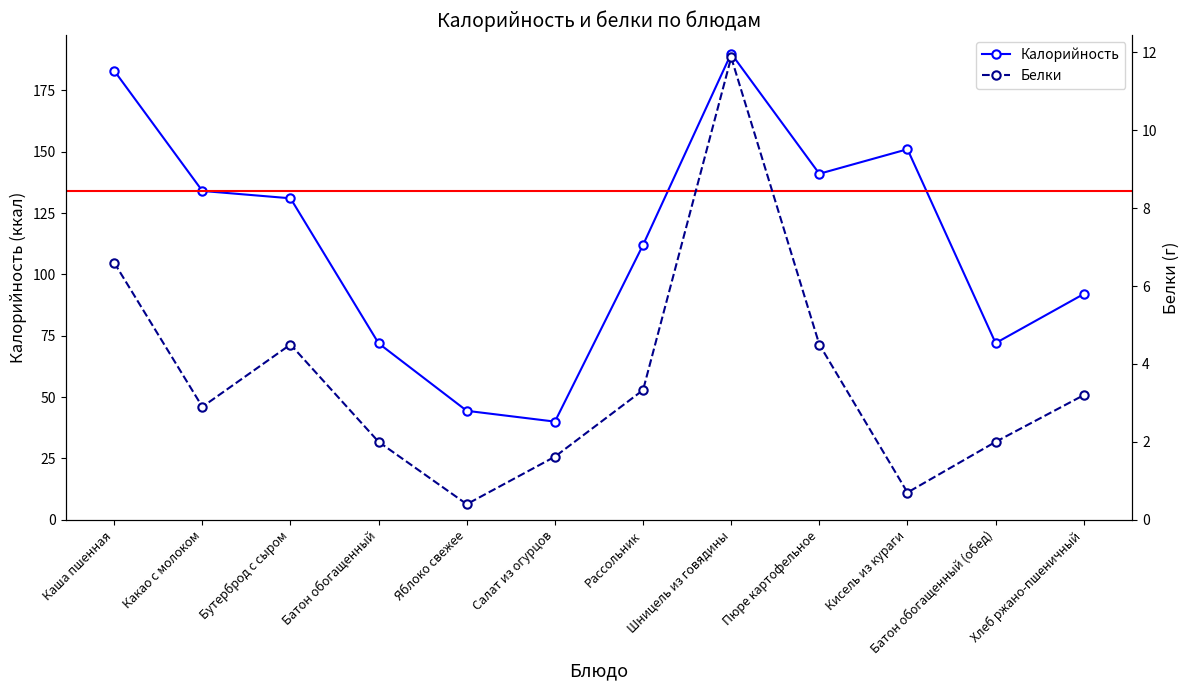

Is it true that Калорийность equals 184.6 at Пюре картофельное?

False